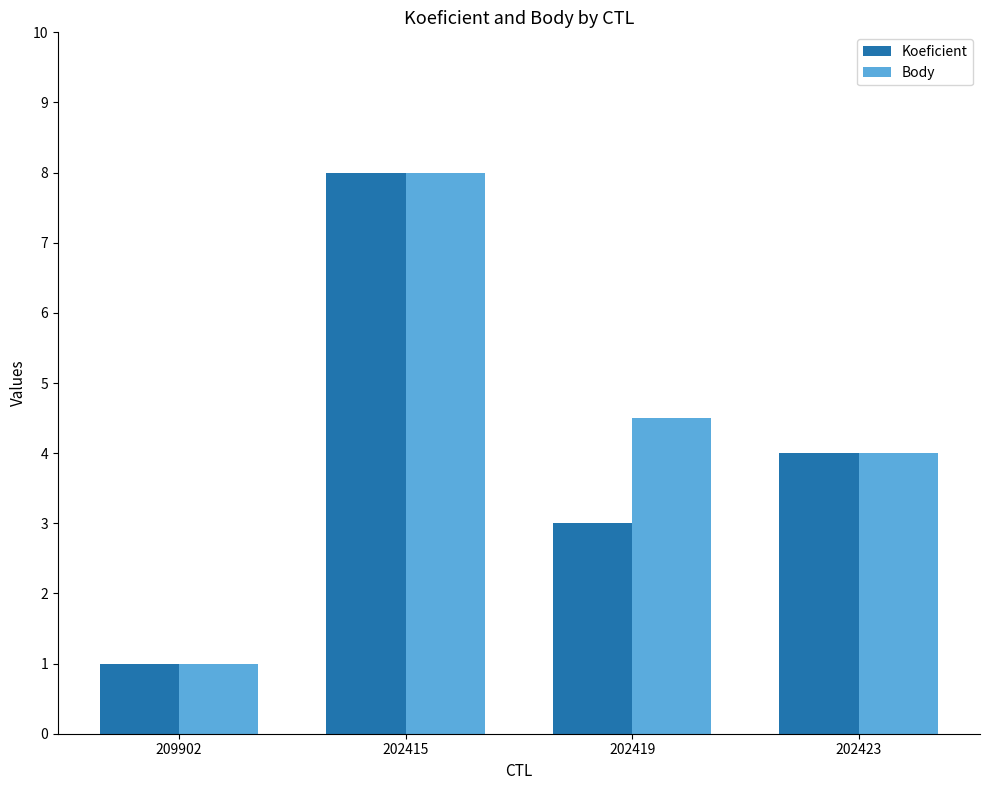

What is the average value of the Body series?

4.4